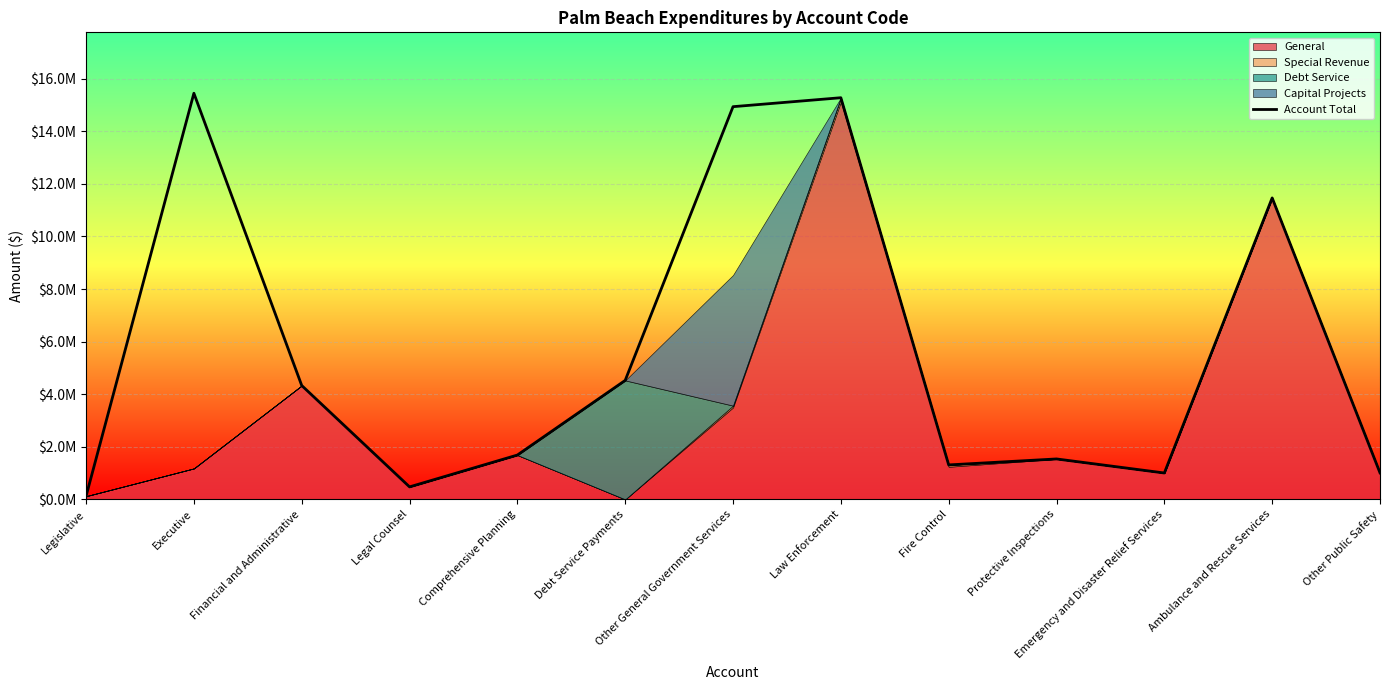

What is the change in value from Fire Control to Ambulance and Rescue Services?

+10153921